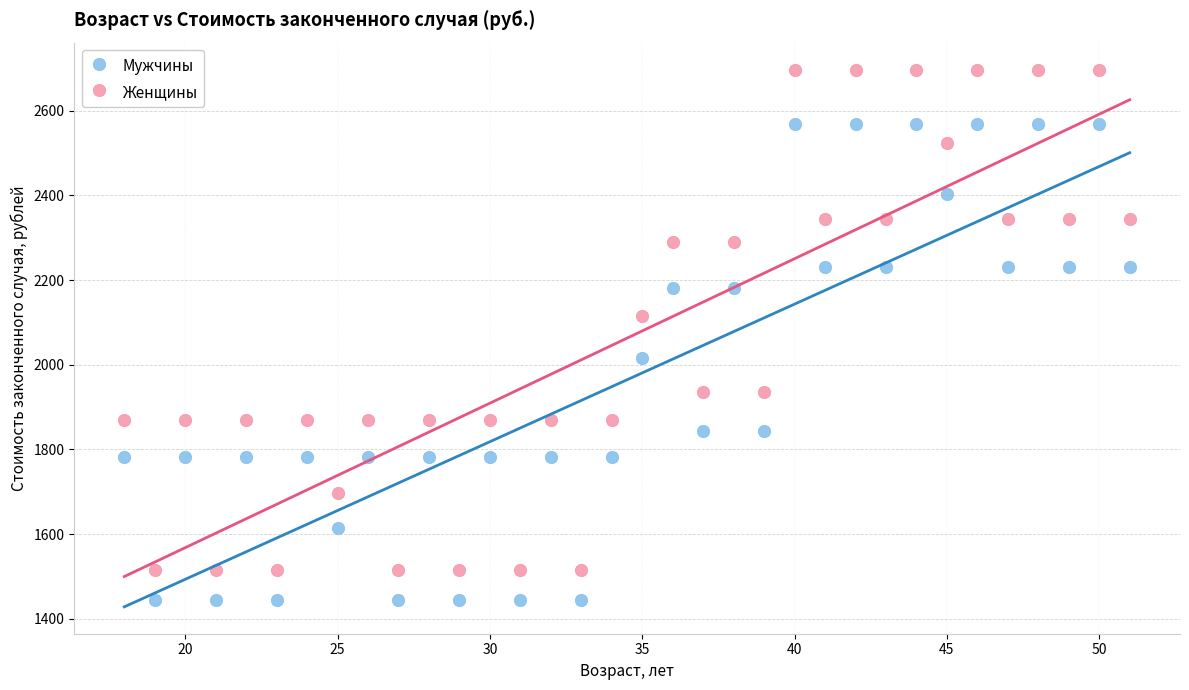

Which series contains the lowest Y value?

Мужчины